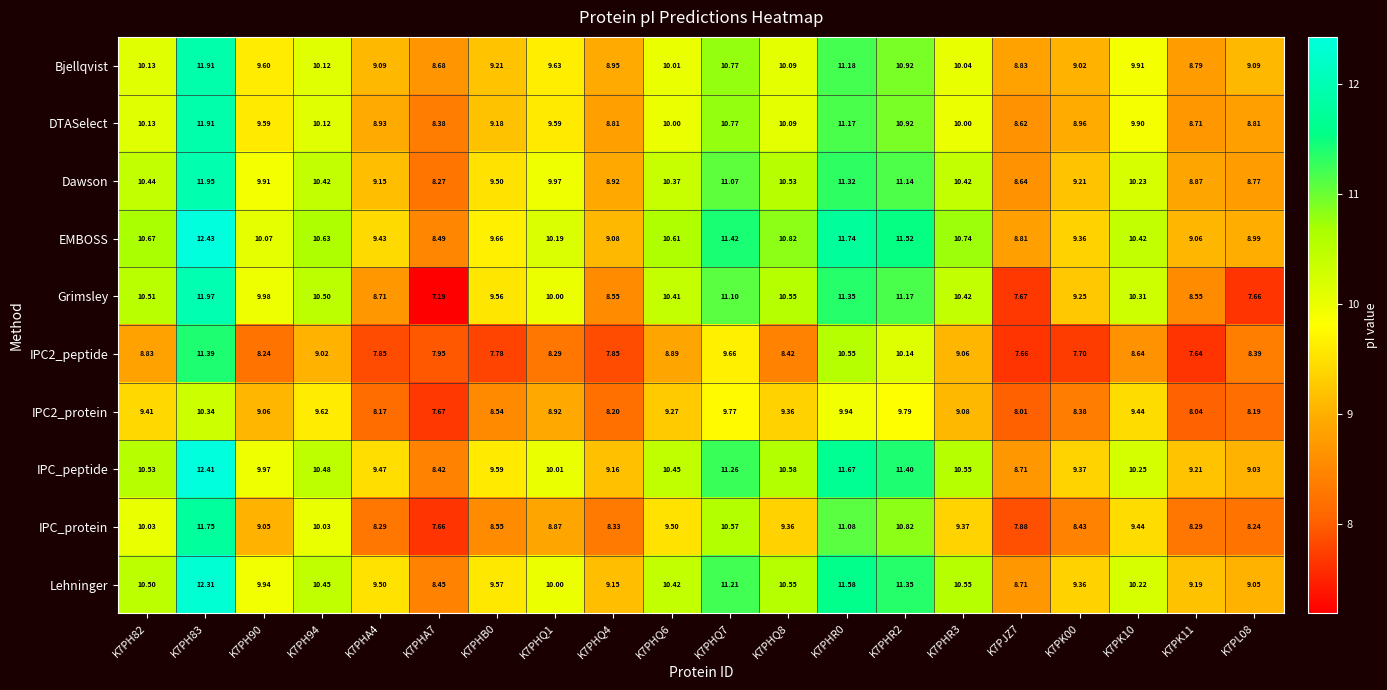

Between K7PHQ1 and K7PHR2, which series saw the biggest shift?

IPC_protein